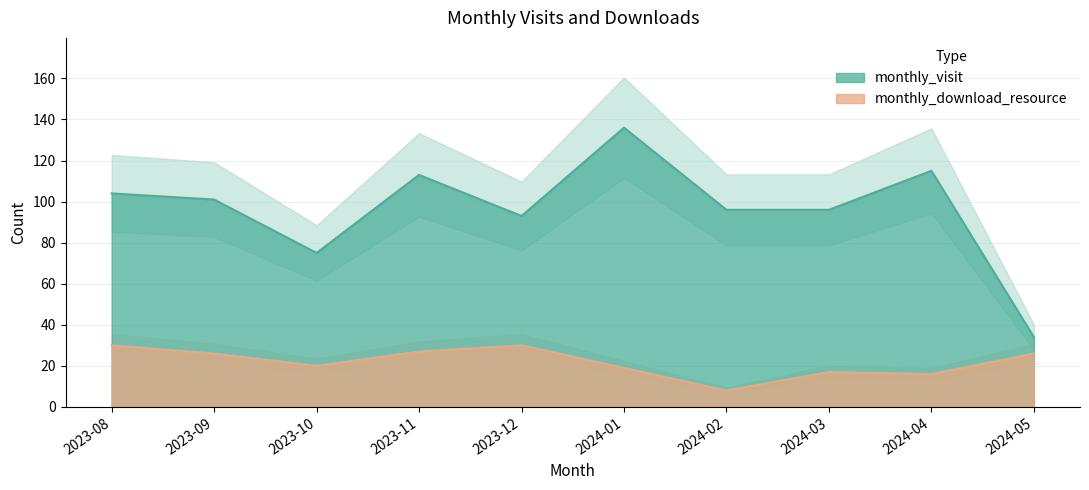

Which category has the highest value in the monthly_download_resource series?

2023-08